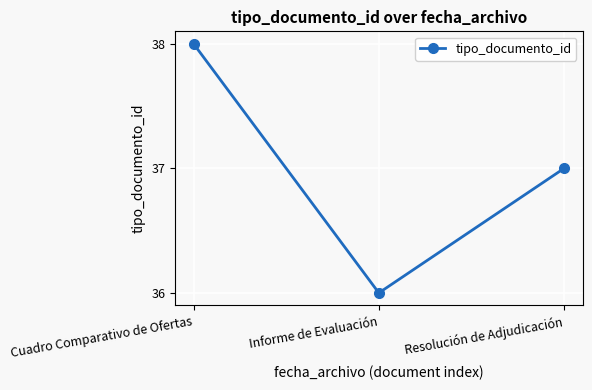

What is the approximate value at Informe de Evaluación?

36